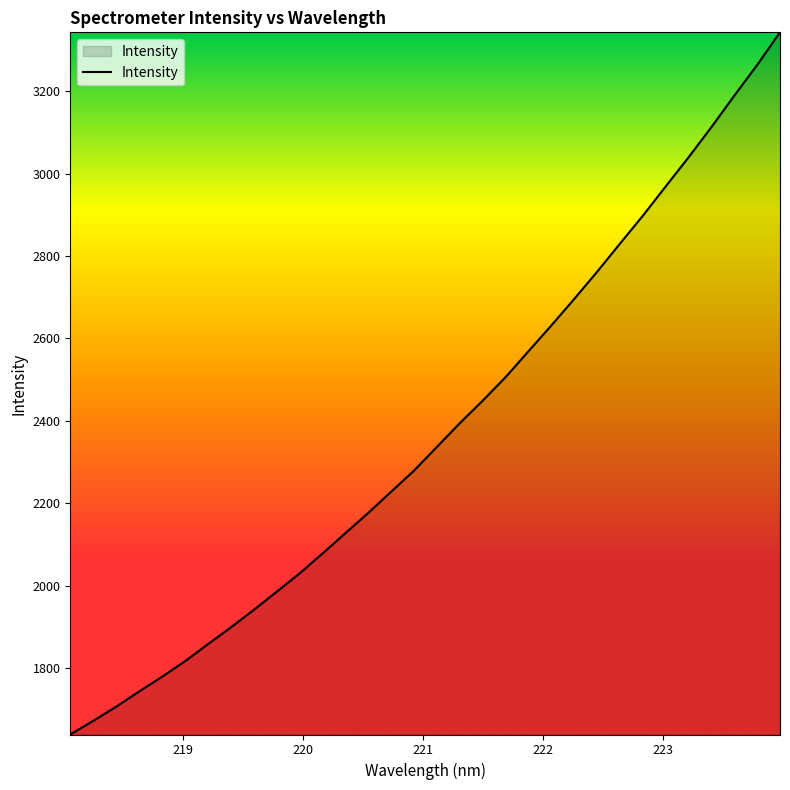

Reading left to right, what are all the values shown in this chart?

1638.4	1671.4	1705.8	1742.6	1778.4	1815.9	1857.3	1898.0	1940.4	1984.4	2029.0	2077.2	2126.7	2175.8	2227.3	2278.6	2336.2	2393.7	2448.5	2505.4	2568.3	2631.0	2695.3	2761.2	2829.6	2897.3	2968.5	3039.2	3112.5	3188.9	3263.4	3342.7